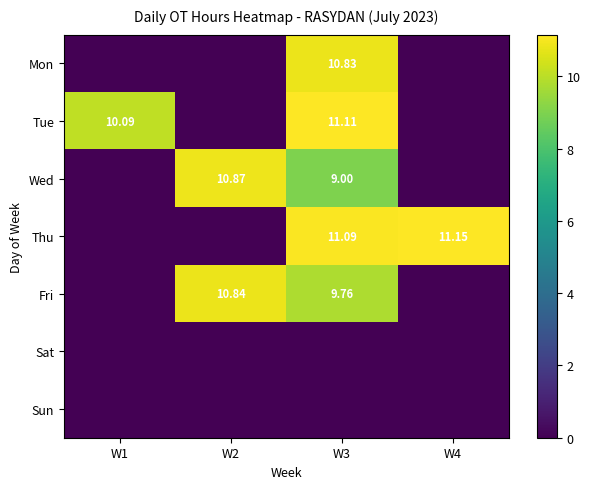

List the series in order of their peak value, lowest first.

Sat, Sun, Mon, Fri, Wed, Tue, Thu